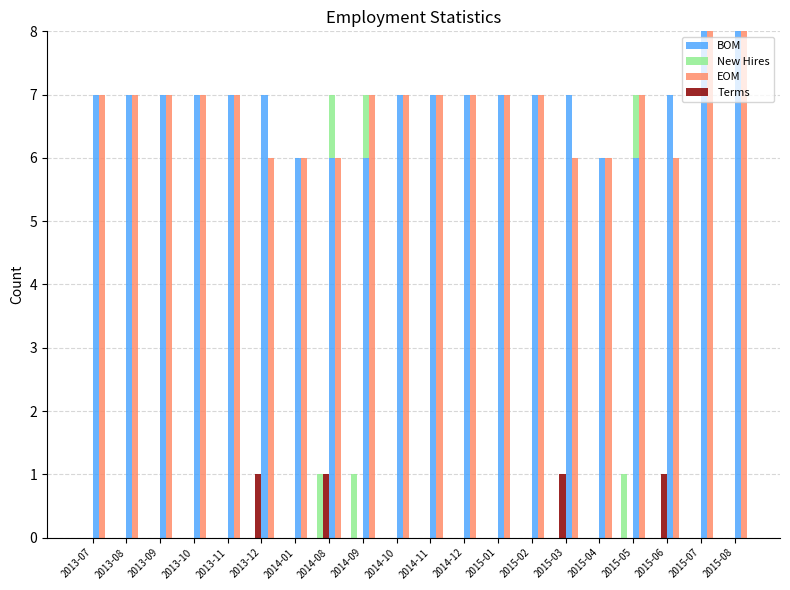

How many categories are shown in the chart?

20